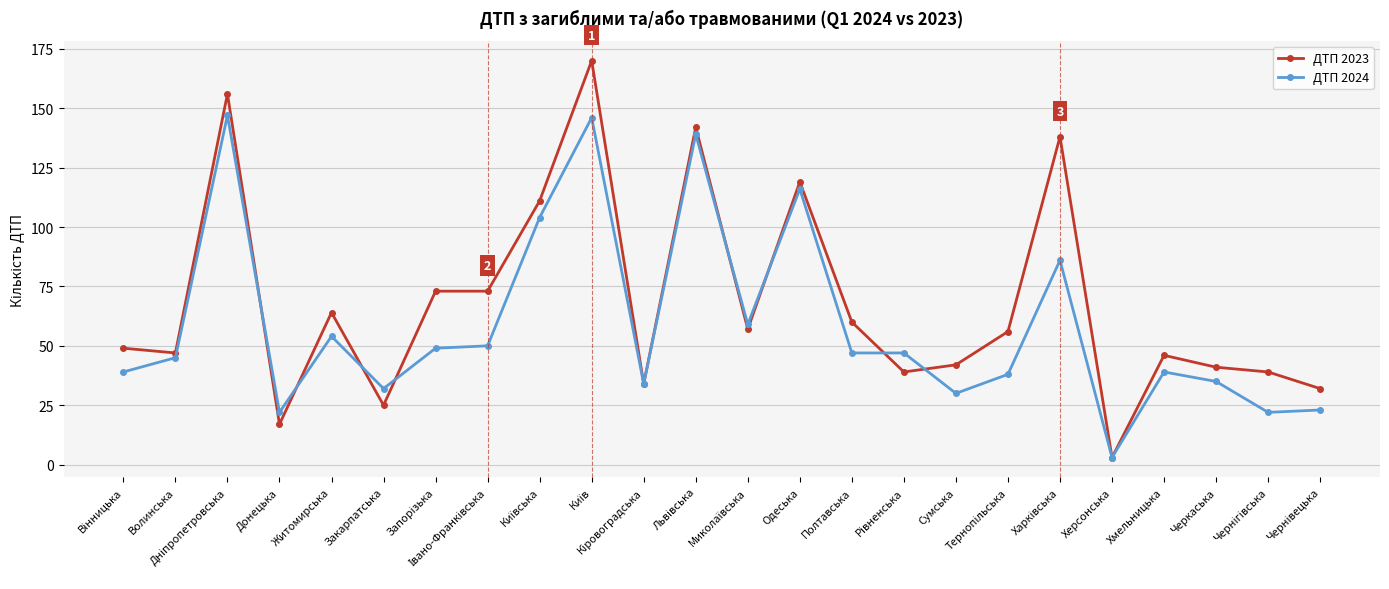

Where is the first local minimum for ДТП 2024?

Донецька